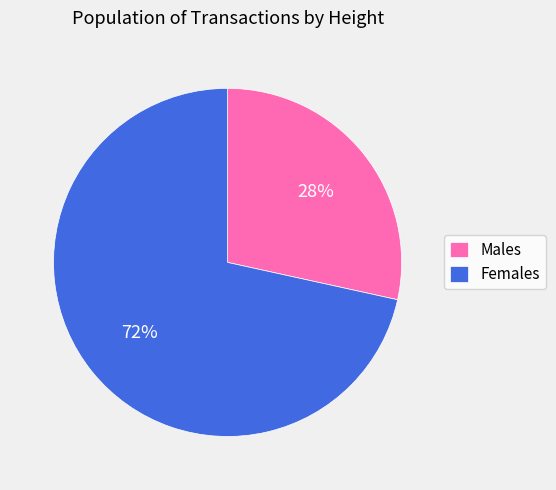

To the nearest percent, what is the average slice percentage?

50%